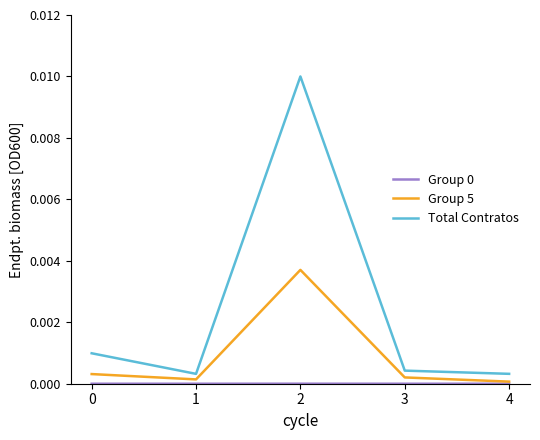

Between 2 and 3, which series saw the biggest shift?

Total Contratos